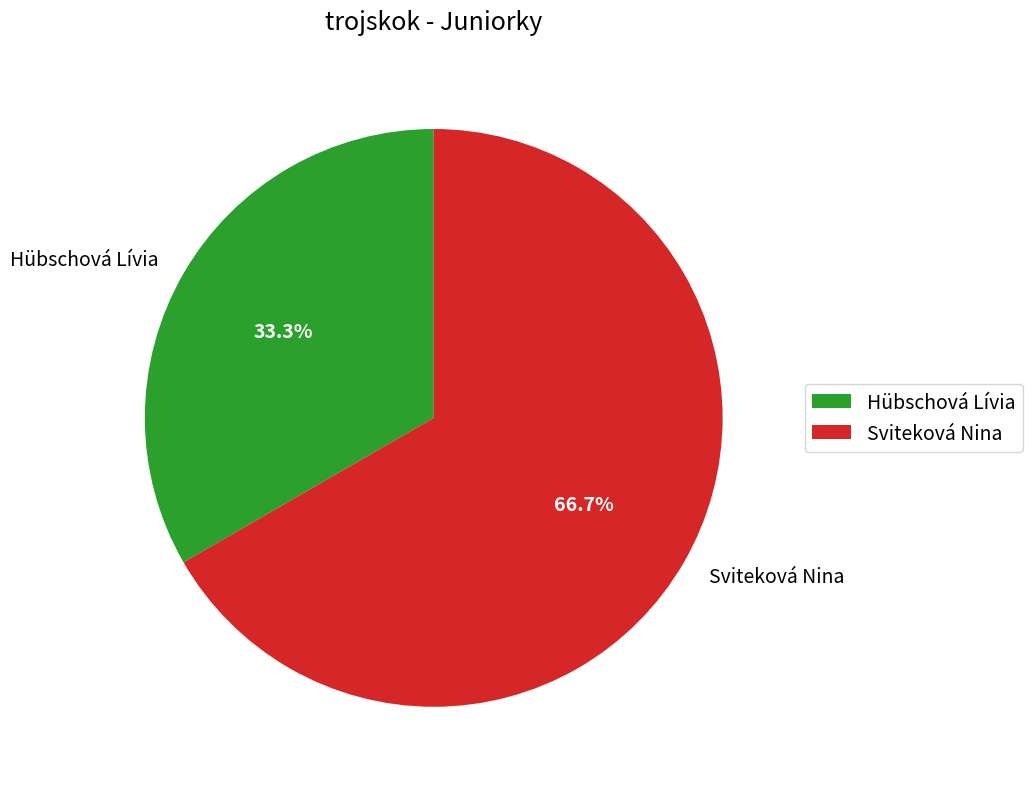

Between Sviteková Nina and Hübschová Lívia, which is larger?

Sviteková Nina